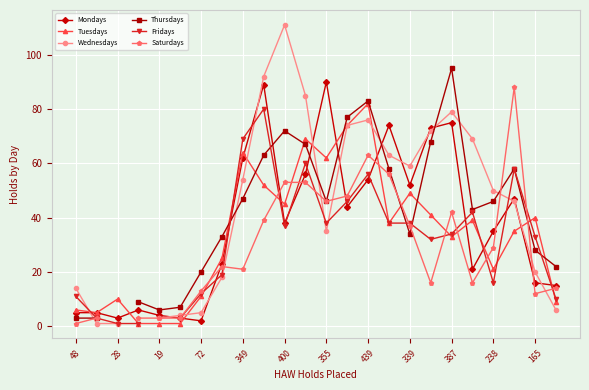

Rank the series by their maximum value, from highest to lowest.

Wednesdays, Thursdays, Mondays, Saturdays, Tuesdays, Fridays